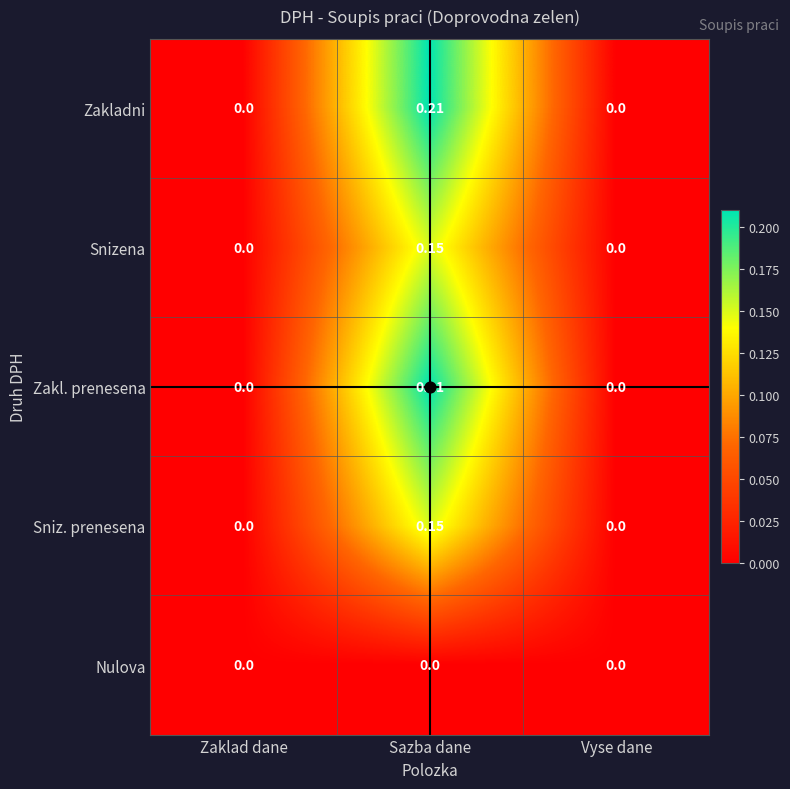

Is the value of Snizena at Vyse dane greater than the value of Zakladni at Sazba dane?

No